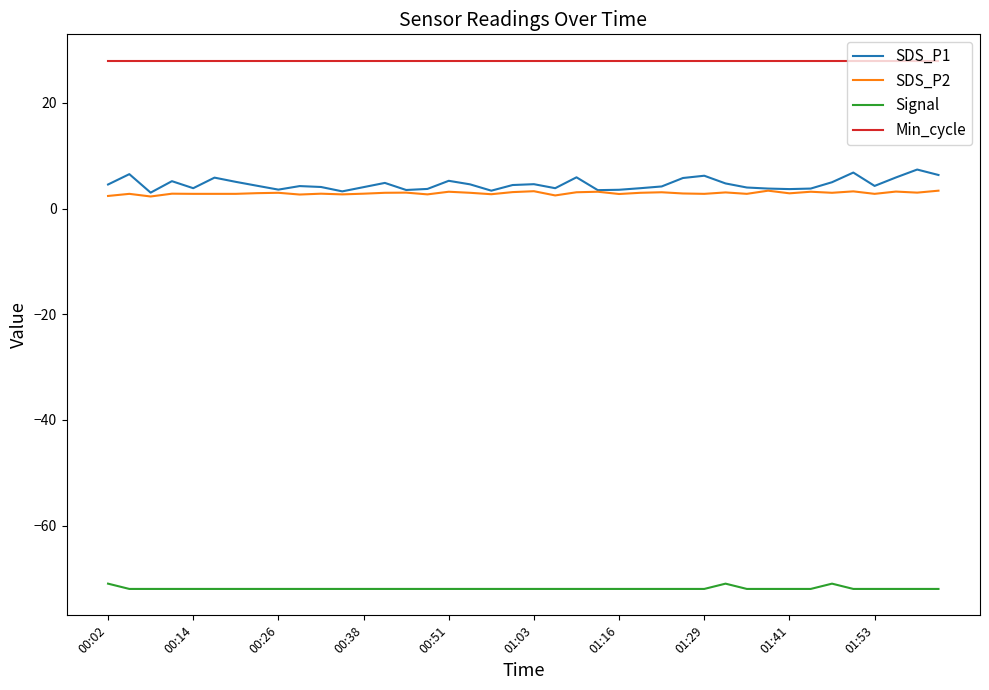

Which series has the largest total across all categories?

Min_cycle